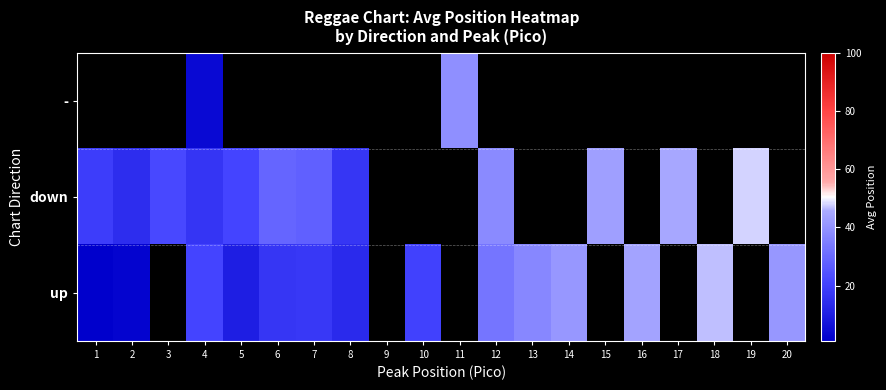

Count the number of data series in this chart.

3